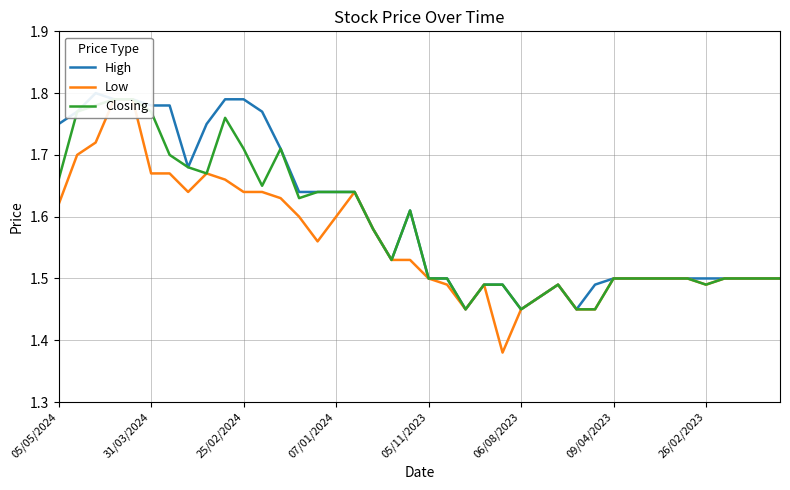

Which series changed the most between 11 and 13?

High